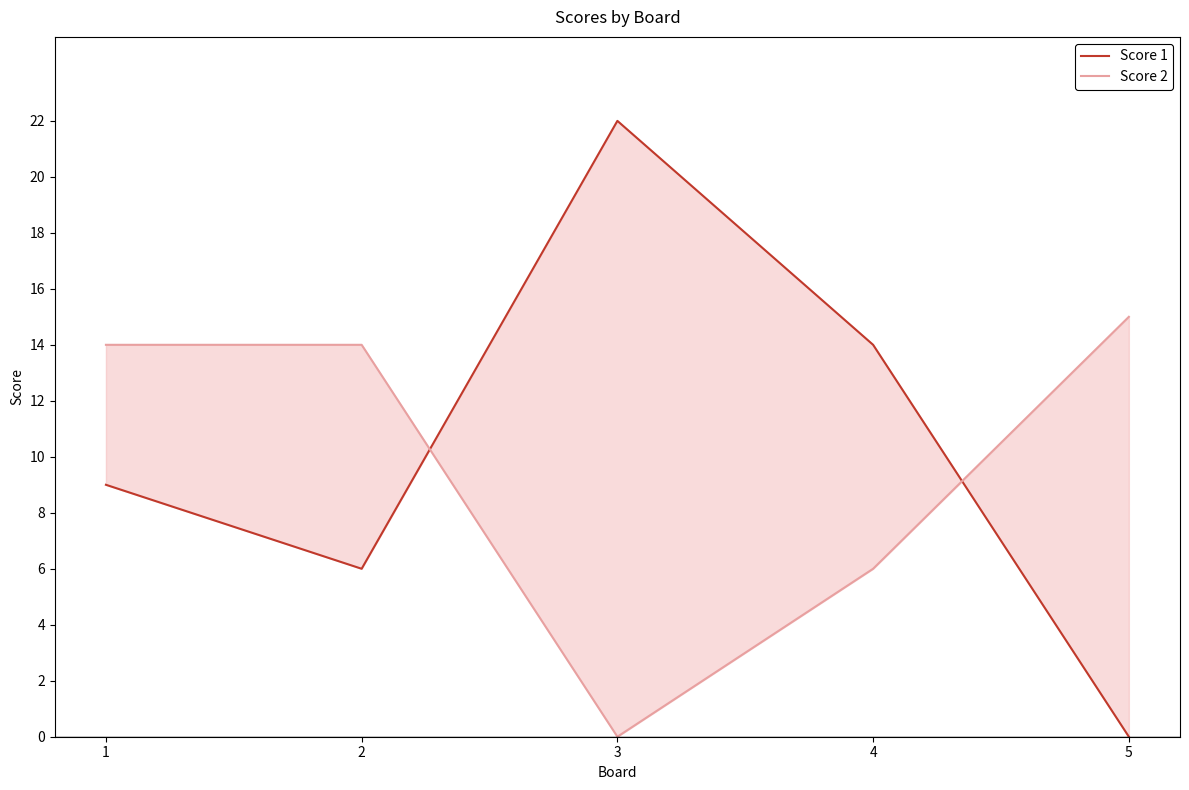

Rank the categories by Score 1 value from highest to lowest.

3, 4, 1, 2, 5